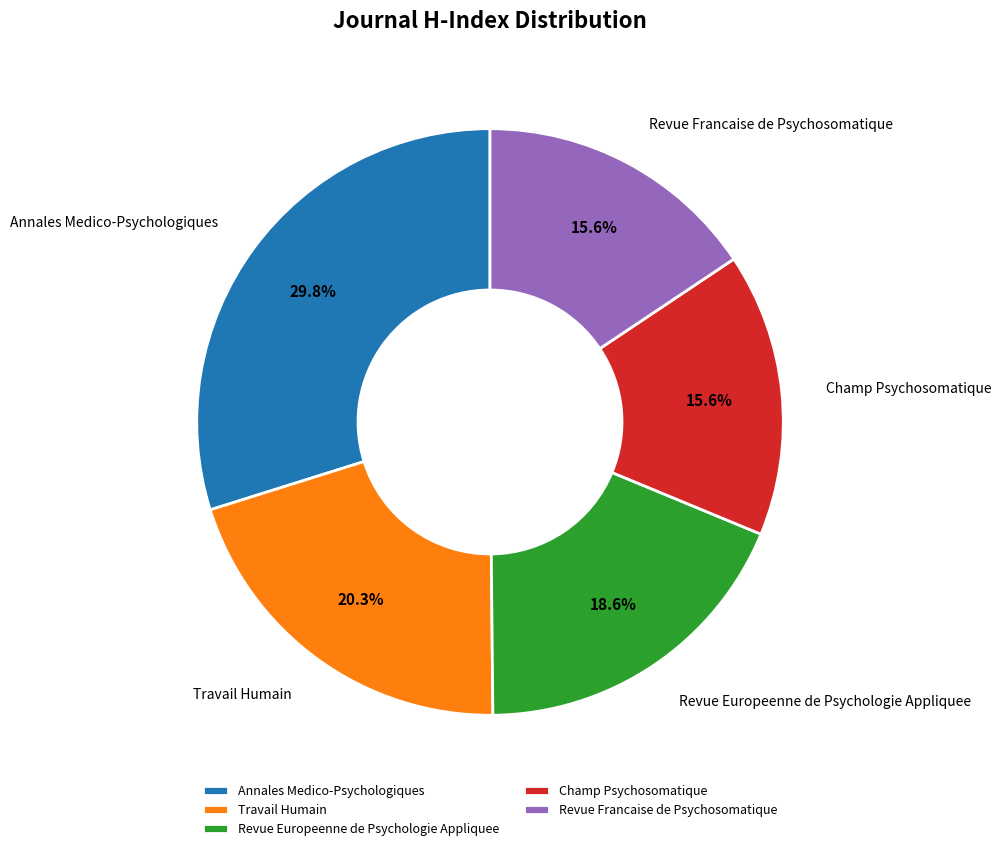

Which category has the biggest portion of the pie?

Annales Medico-Psychologiques